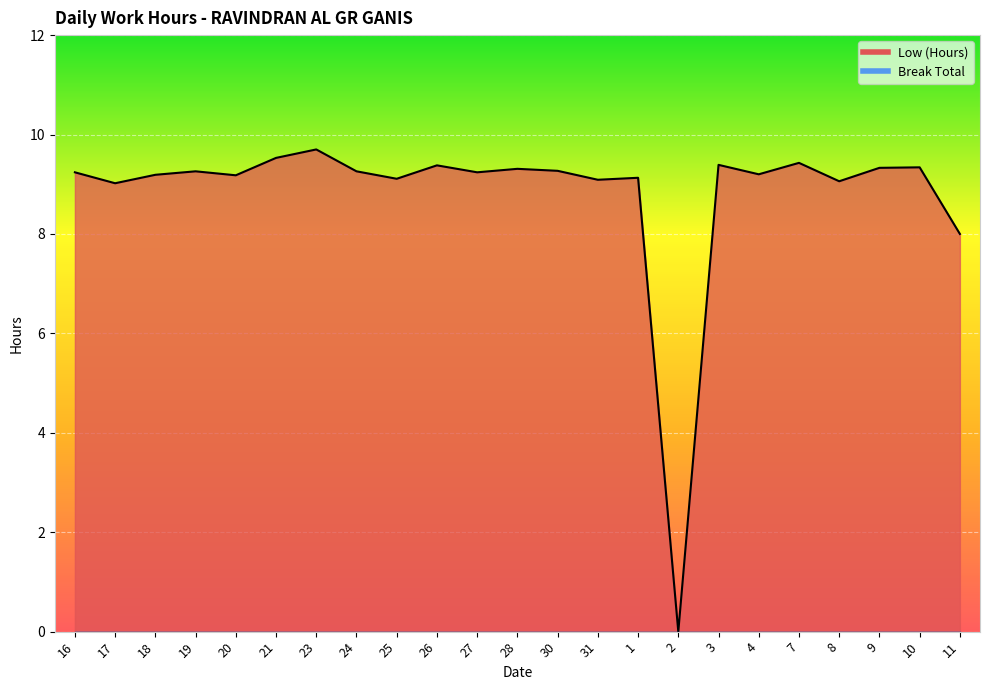

At which label is the value closest to 4?

2